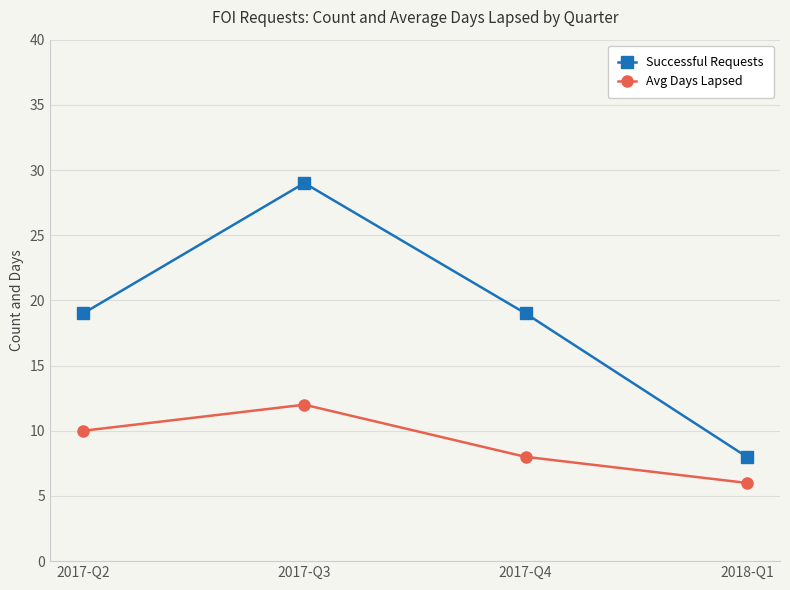

What is the greatest value displayed?

29